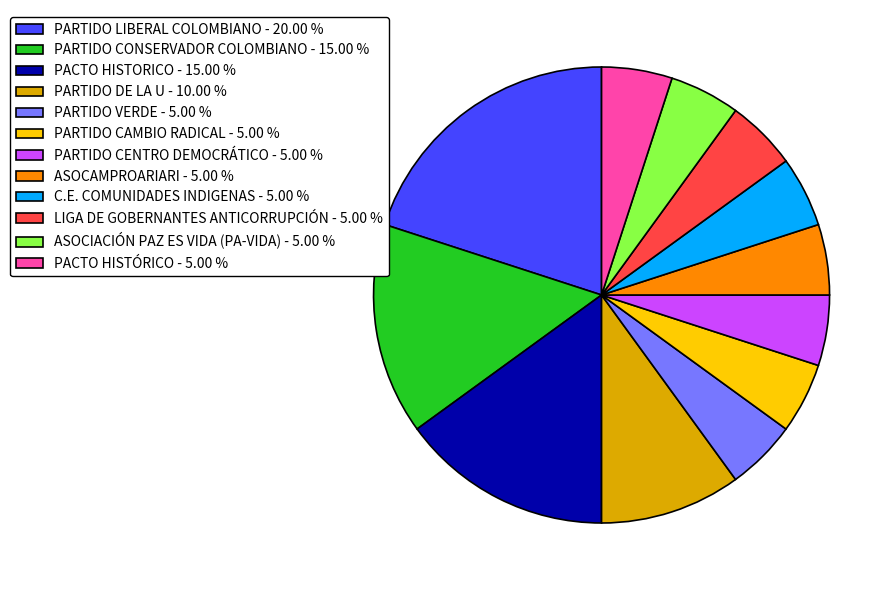

Does PARTIDO LIBERAL COLOMBIANO represent more than half of the total?

No